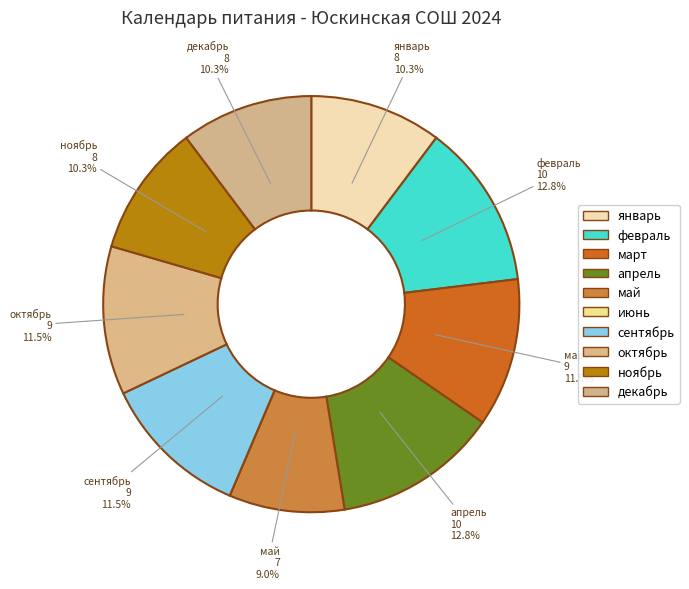

Is there a majority slice in this chart?

No